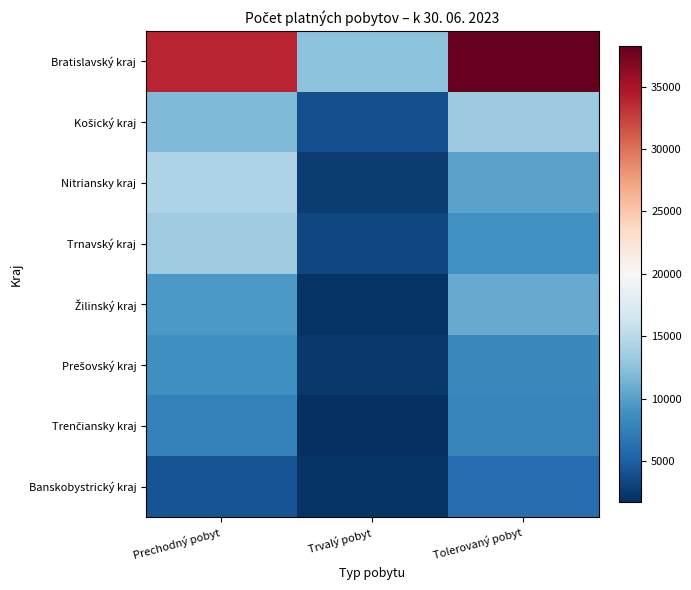

What is the difference between the highest and lowest values at Tolerovaný pobyt?

32194